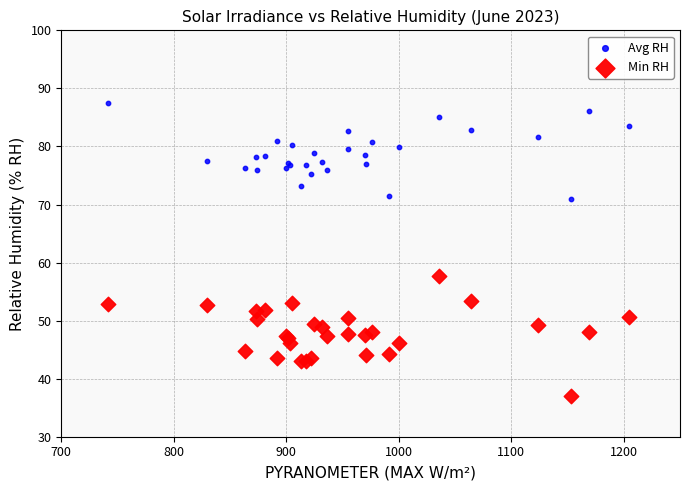

Which series contains the lowest Y value?

Min RH